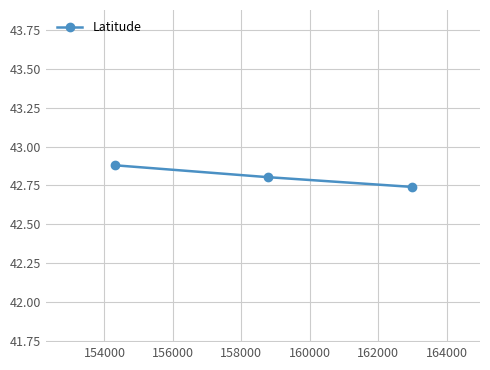

What is the greatest value displayed?

42.9